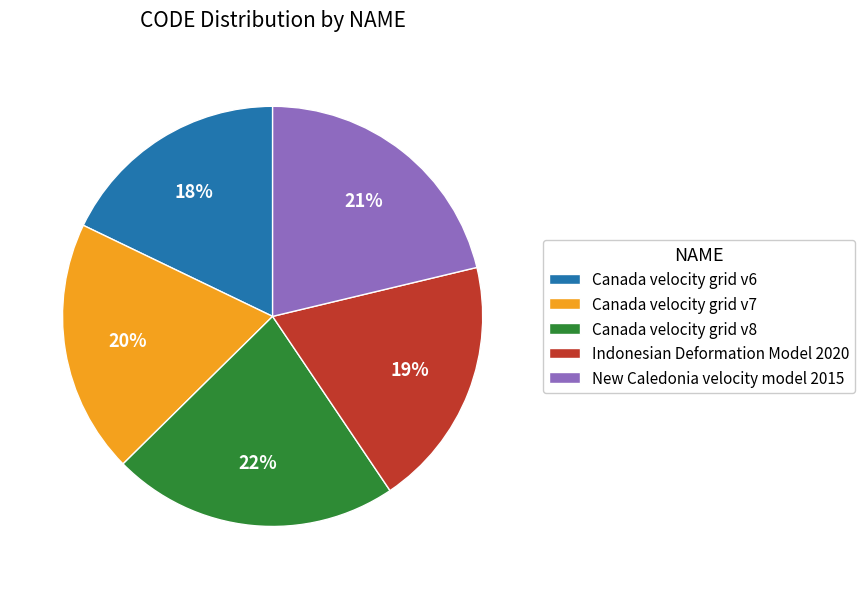

To the nearest percent, what portion does Canada velocity grid v8 represent?

22%